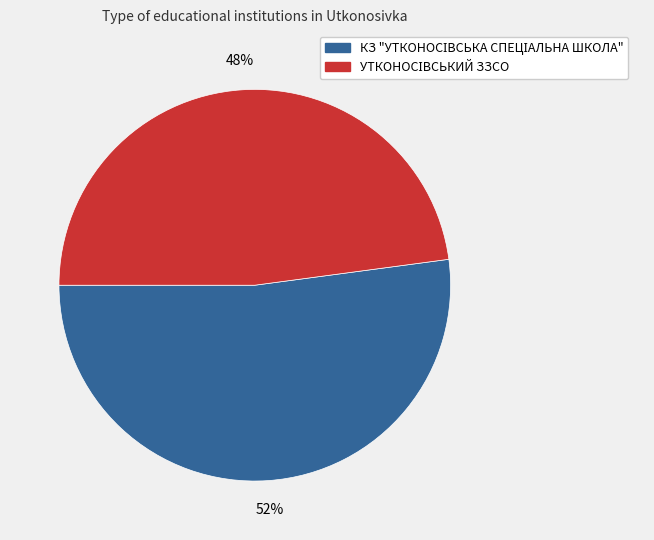

To the nearest percent, what is the difference between the largest and smallest slice percentages?

4%